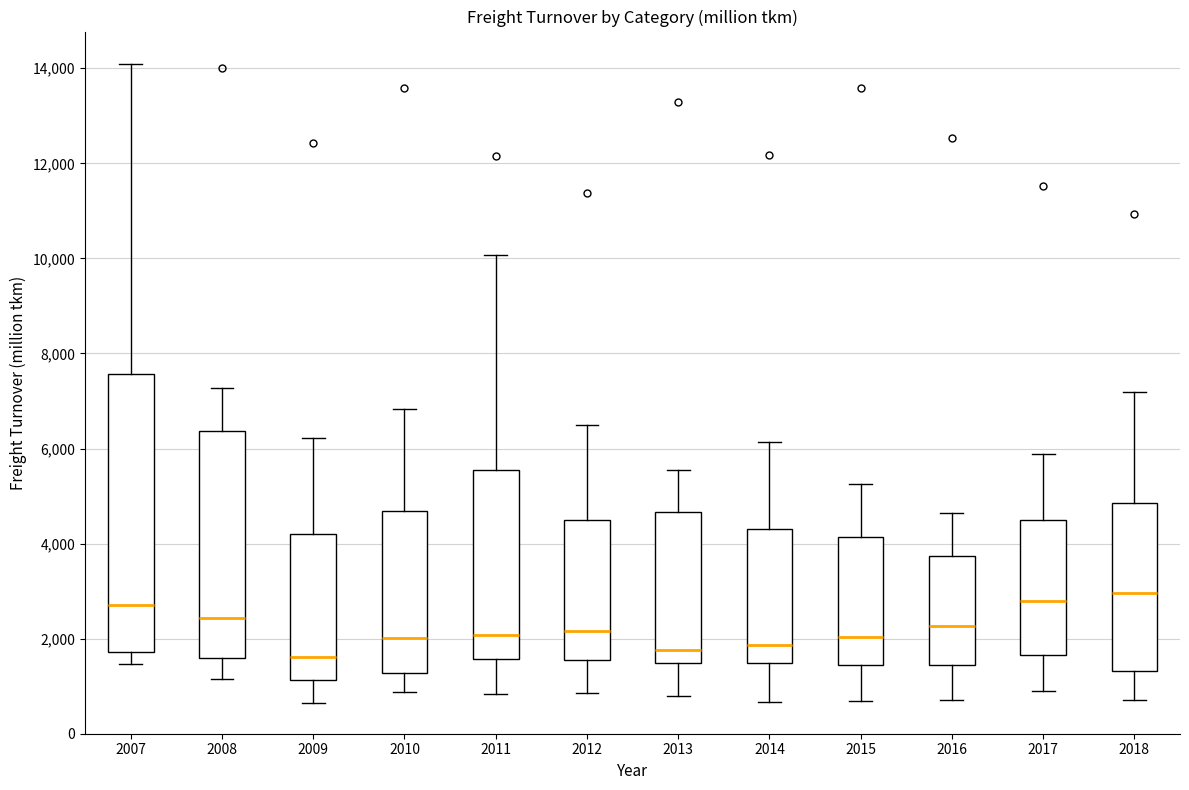

Comparing the boxes themselves (not the whiskers), which one is the tallest?

2007